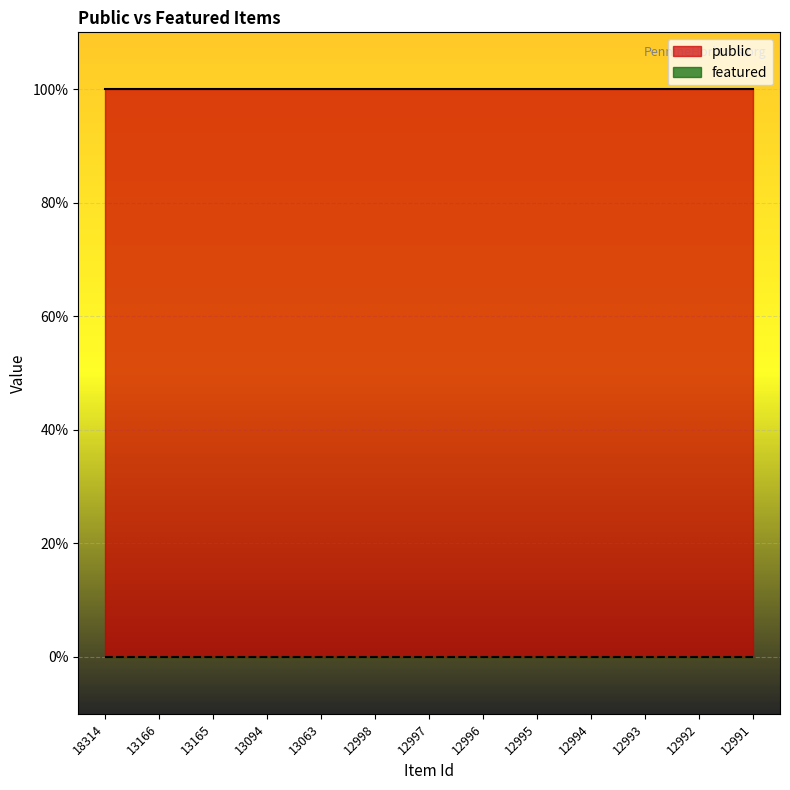

At how many categories does at least one series exceed 0?

13